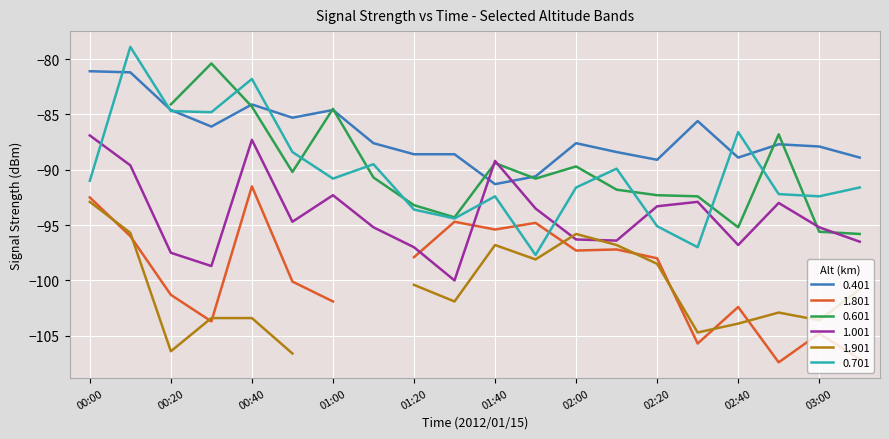

What is the maximum value for 0.701?

-78.9